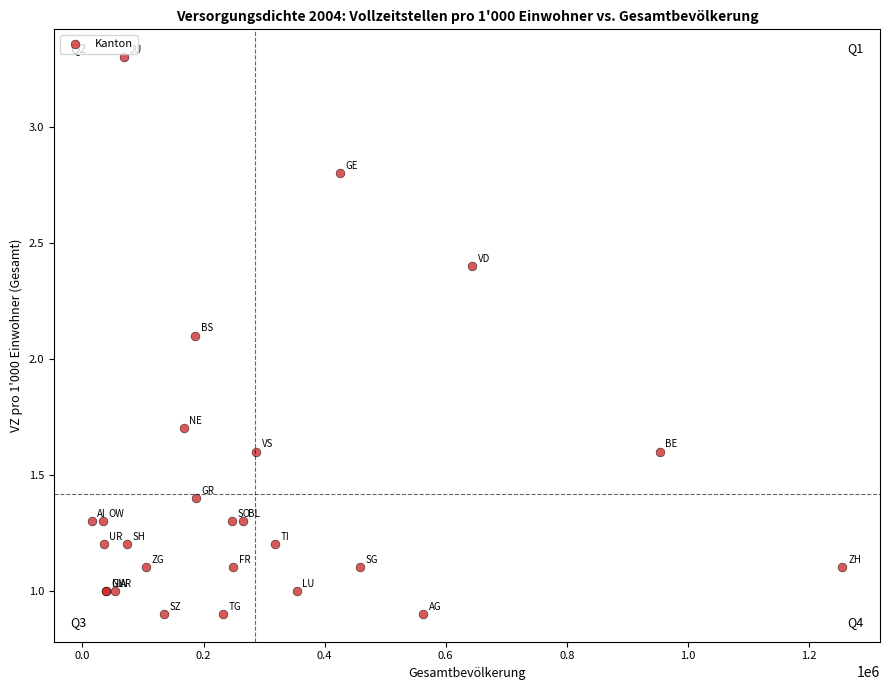

What Y value in the scatter plot is closest to 2?

2.1